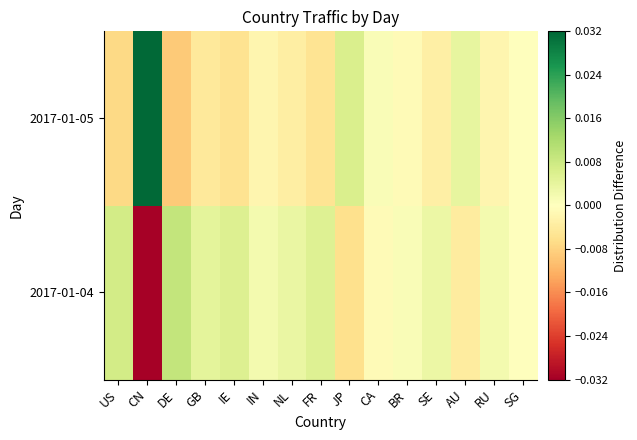

Reading right to left, transcribe all the data shown in this chart.

2017-01-04: SG=-0.0	RU=0.0	AU=-0.0	SE=0.0	BR=0.0	CA=-0.0	JP=-0.0	FR=0.0	NL=0.0	IN=0.0	IE=0.0	GB=0.0	DE=0.0	CN=-0.0	US=0.0
2017-01-05: SG=0.0	RU=-0.0	AU=0.0	SE=-0.0	BR=-0.0	CA=0.0	JP=0.0	FR=-0.0	NL=-0.0	IN=-0.0	IE=-0.0	GB=-0.0	DE=-0.0	CN=0.0	US=-0.0